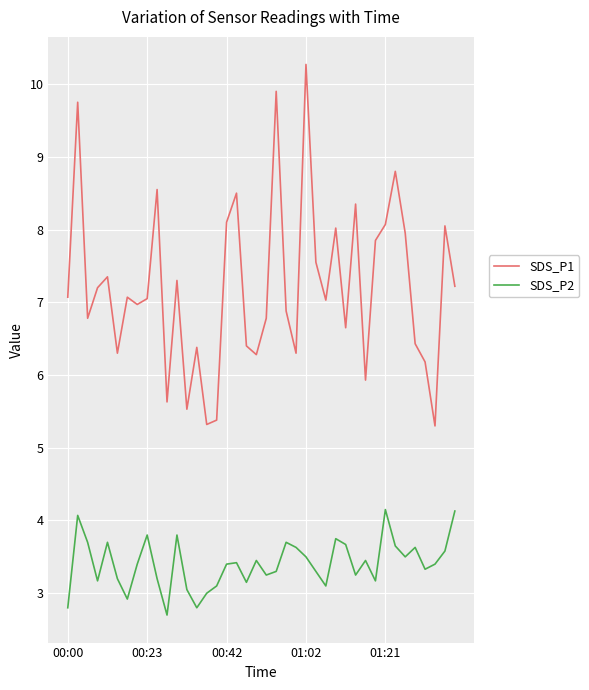

Which series has the largest total across all categories?

SDS_P1